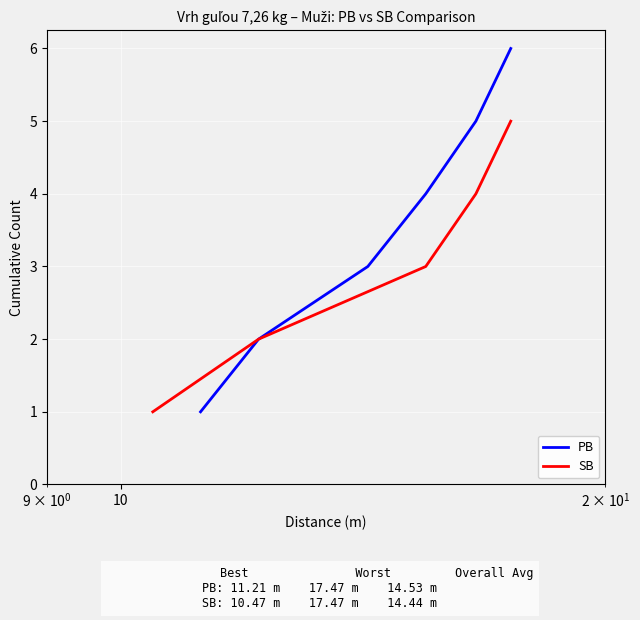

What is the highest value of the PB series?

6